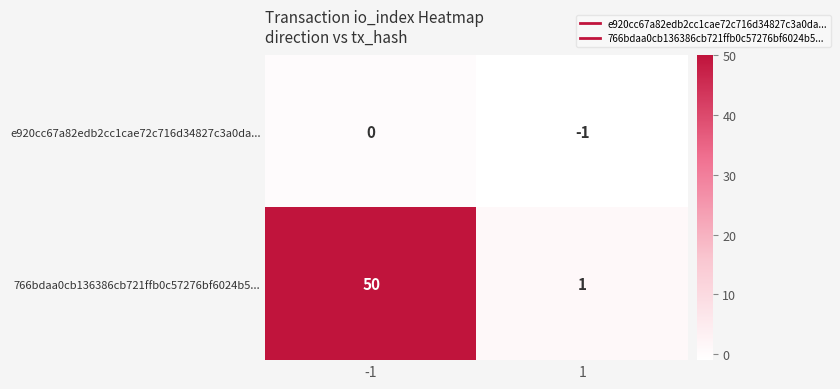

Reading left to right, extract all data points from this chart.

e920cc67a82edb2cc1cae72c716d34827c3a0da...: -1=0	1=-1
766bdaa0cb136386cb721ffb0c57276bf6024b5...: -1=50	1=1